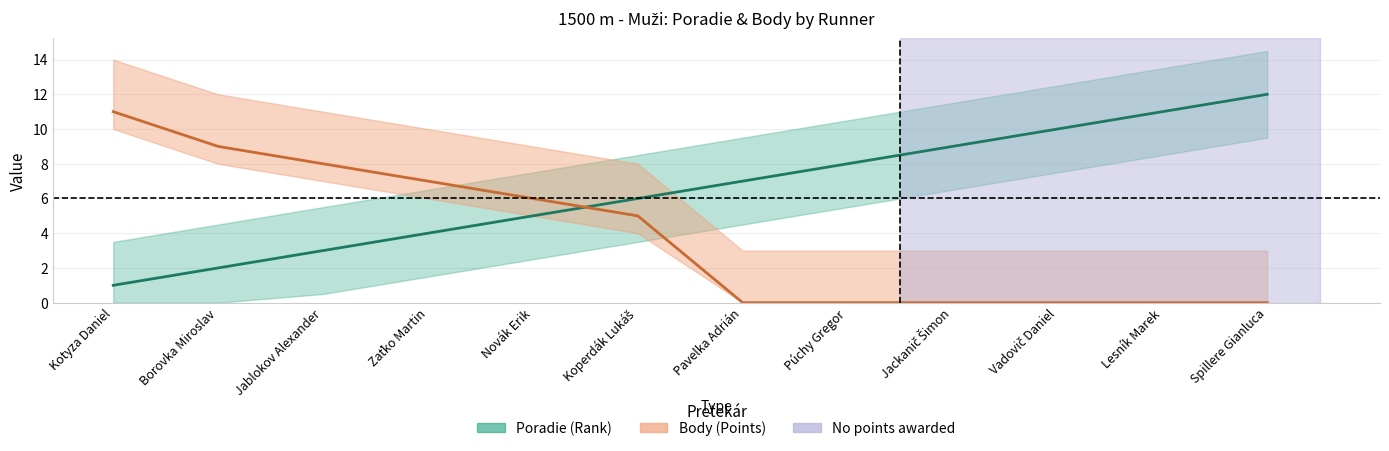

Rank the series by their maximum value, from lowest to highest.

Body, Poradie